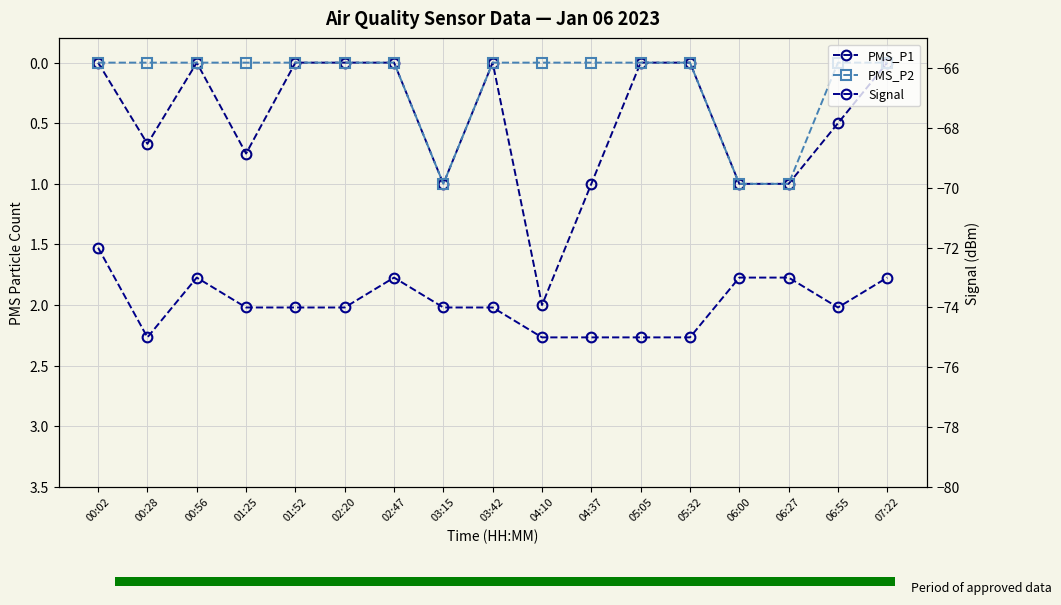

Which series has the largest total across all categories?

PMS_P1